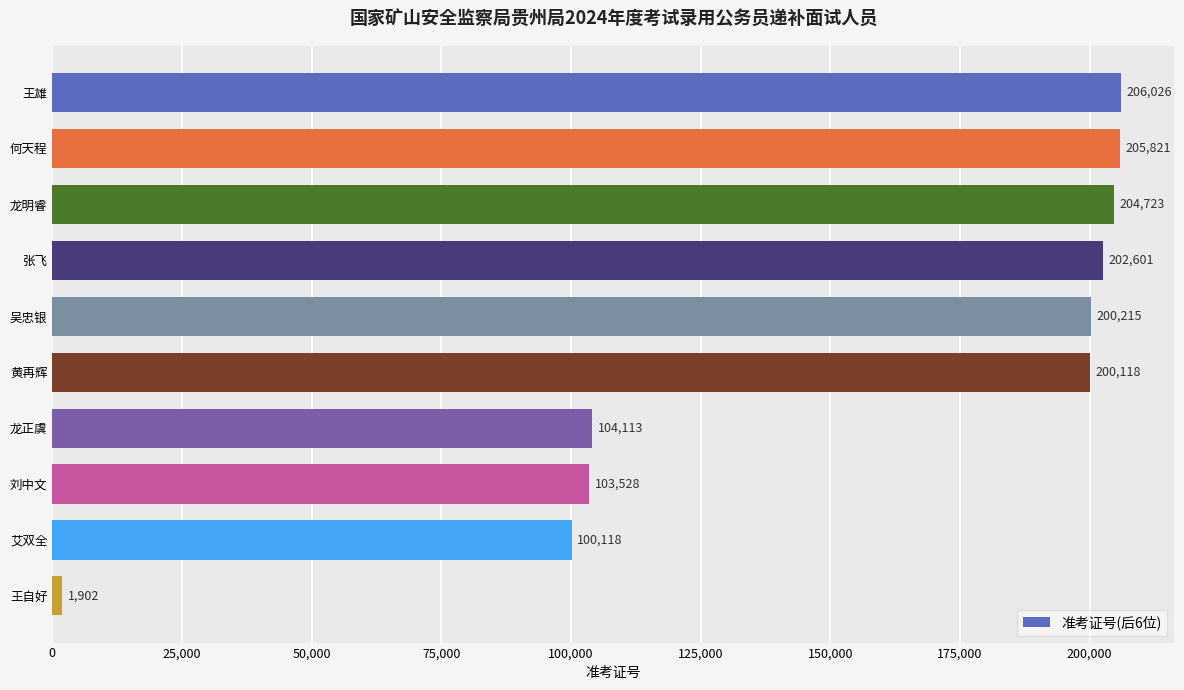

Reading top to bottom, list all the values displayed in this chart.

206026	205821	204723	202601	200215	200118	104113	103528	100118	1902